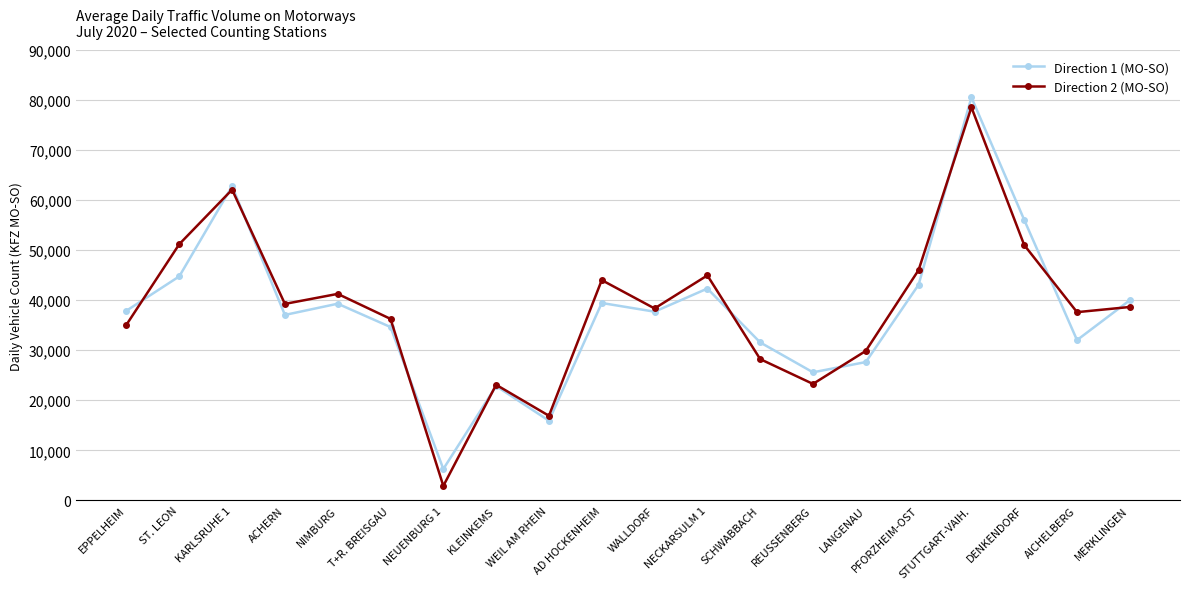

Which series changed the most between T+R. BREISGAU and LANGENAU?

Direction 1 (MO-SO)